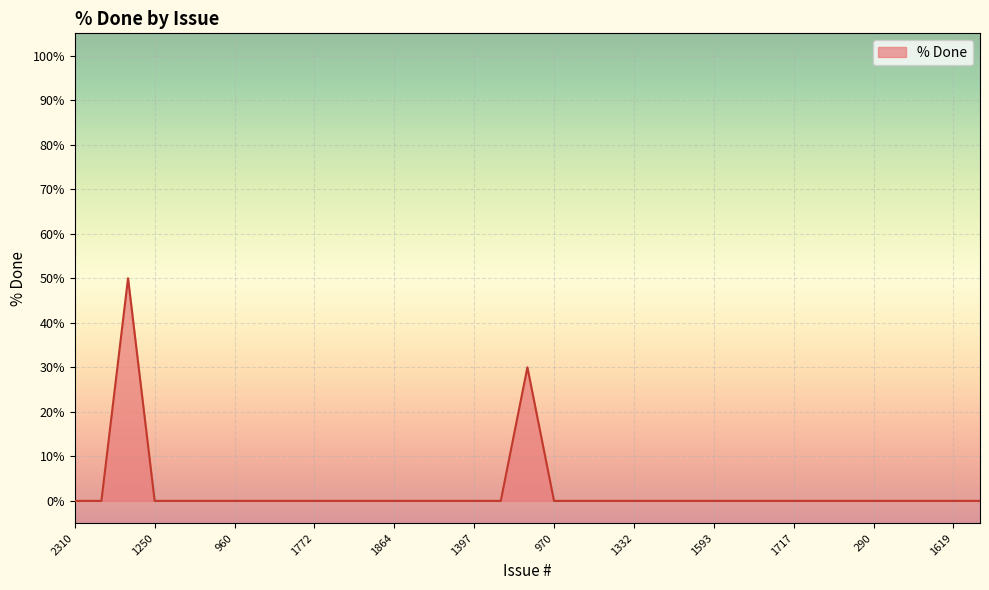

What is the maximum value shown in the chart?

50